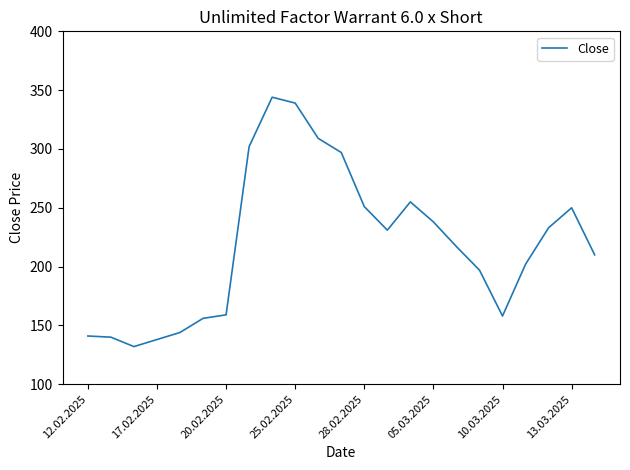

What is the maximum value shown in the chart?

344